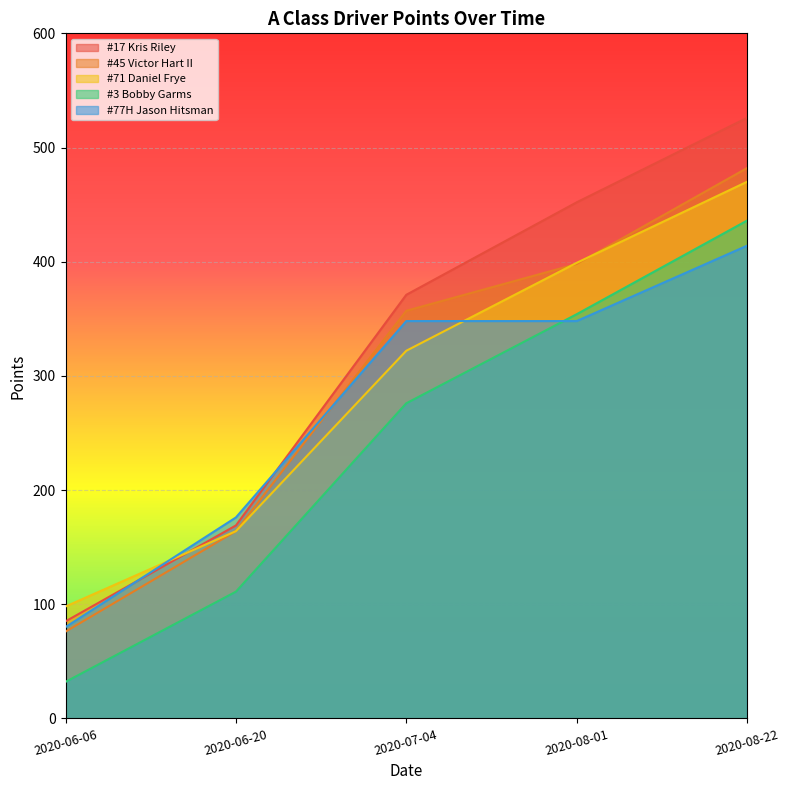

Is it true that #17 Kris Riley equals 371 at 2020-07-04?

True